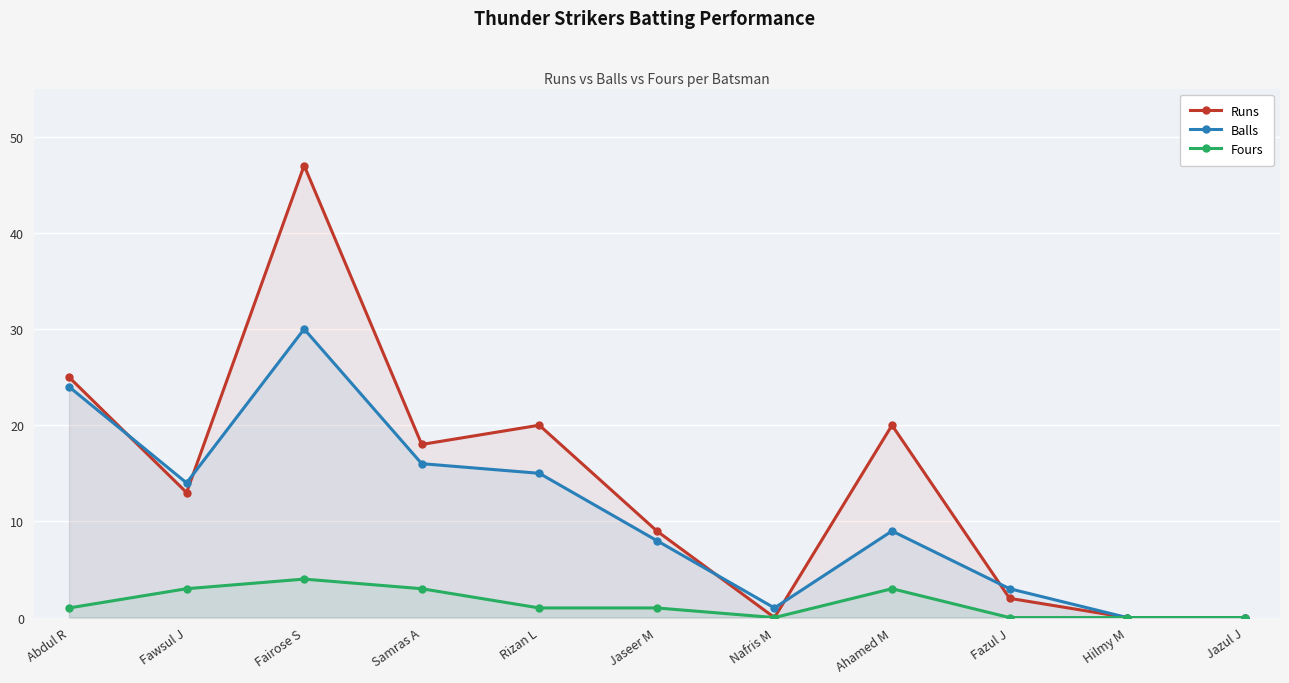

True or false: Fours has a value of -1 at Jazul J.

False